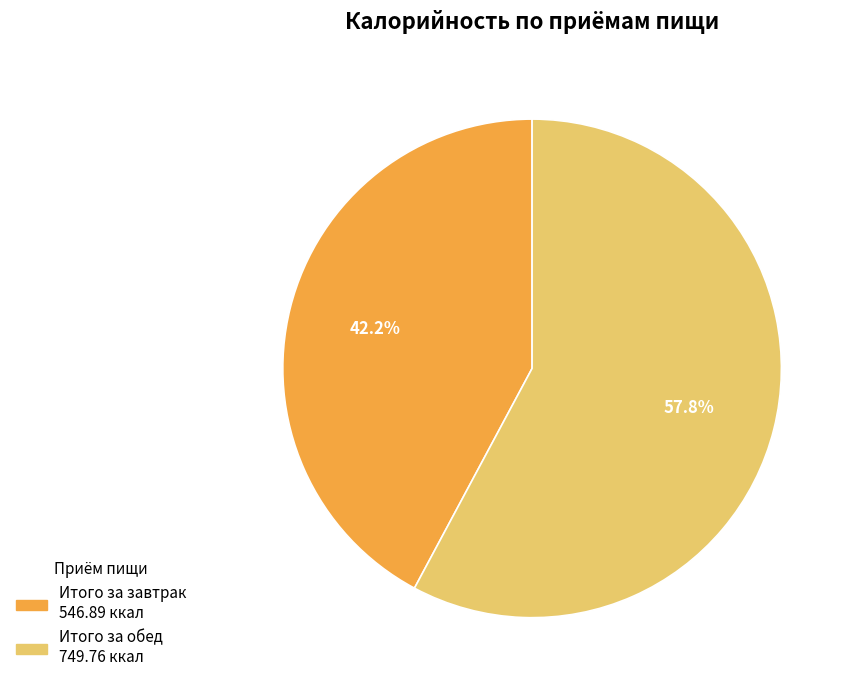

Which has a higher value, Итого за обед or Итого за завтрак?

Итого за обед